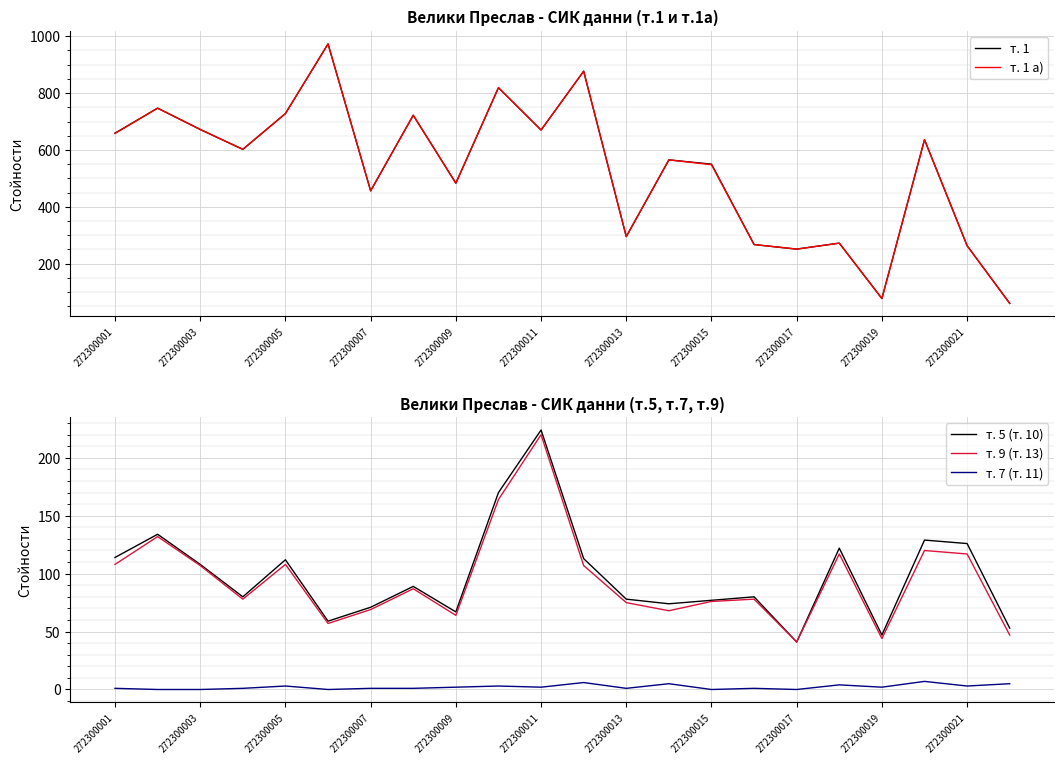

The value of т. 5 (т. 10) at 272300011 is 224. True or false?

True